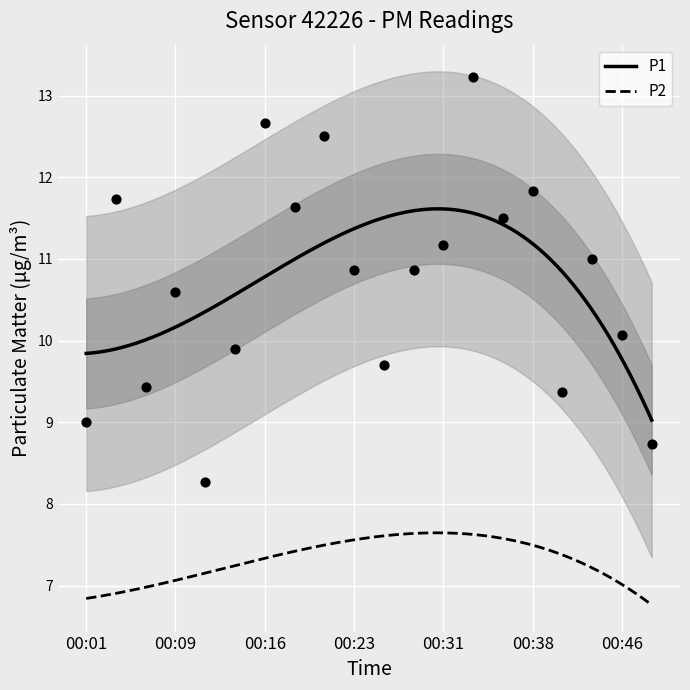

What is the change in value from 00:19 to 00:36?

-0.1